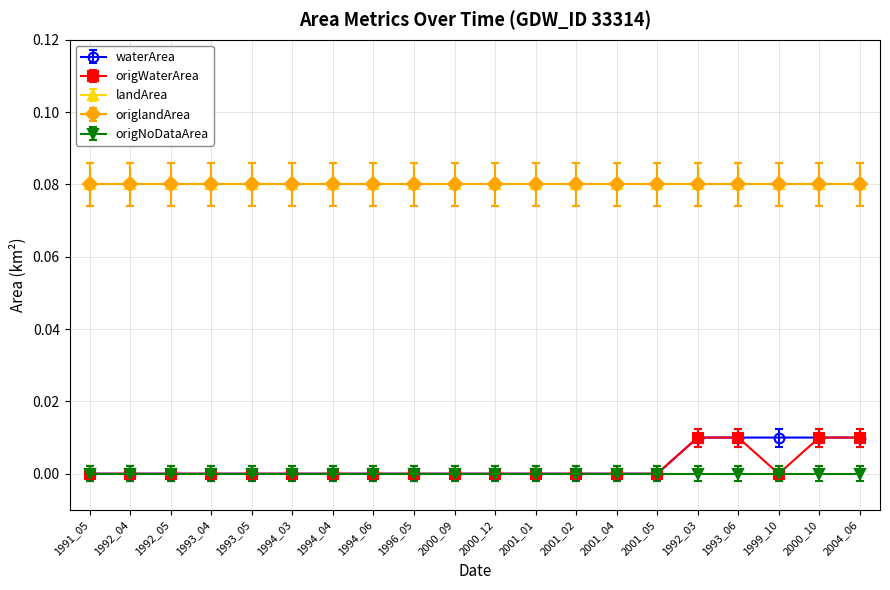

Is this an area chart (filled region under the line)?

No